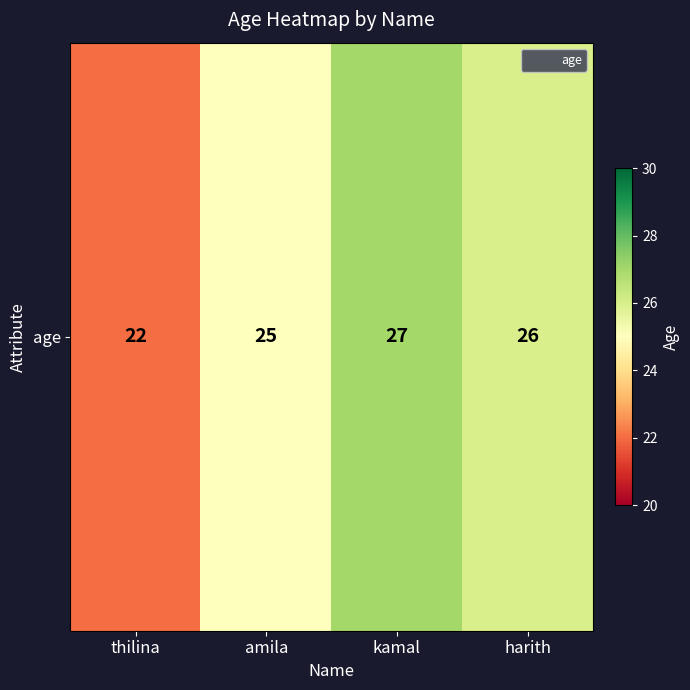

The chart shows a value of 26 at harith. True or false?

True